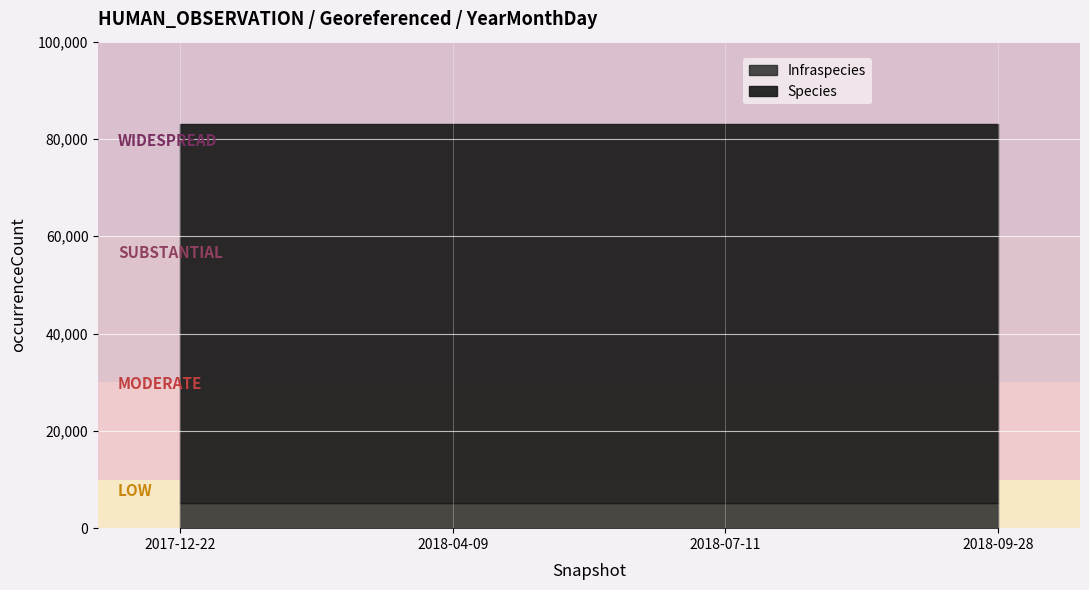

Reading right to left, list all the values displayed in this chart.

Species: 2018-09-28=77959	2018-07-11=77959	2018-04-09=77959	2017-12-22=77959
Infraspecies: 2018-09-28=5164	2018-07-11=5164	2018-04-09=5164	2017-12-22=5164